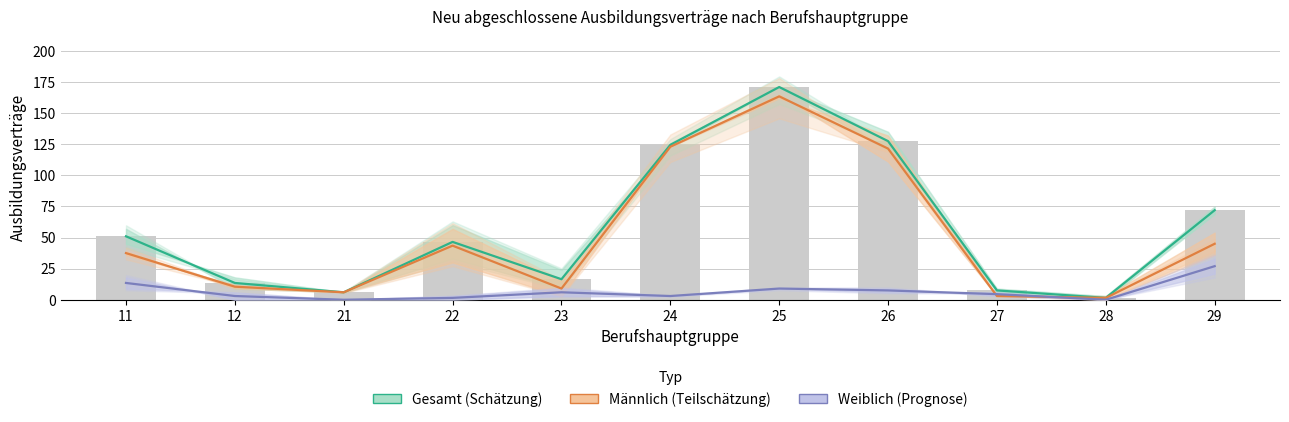

Reading left to right, transcribe all the data shown in this chart.

Gesamt (Schätzung): 51.0	13.5	6.0	46.5	16.5	124.5	171.0	127.5	7.5	1.5	72.0
Männlich (Teilschätzung): 37.5	10.5	6.0	43.5	9.0	123.0	163.5	121.5	3.0	1.5	45.0
Weiblich (Prognose): 13.5	3.0	0.0	1.5	6.0	3.0	9.0	7.5	4.5	0.0	27.0